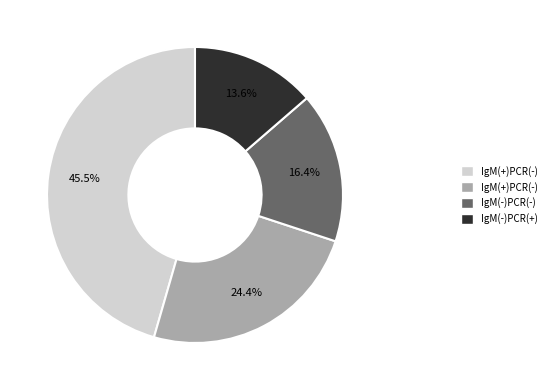

Is there any slice that represents more than half of the pie?

No